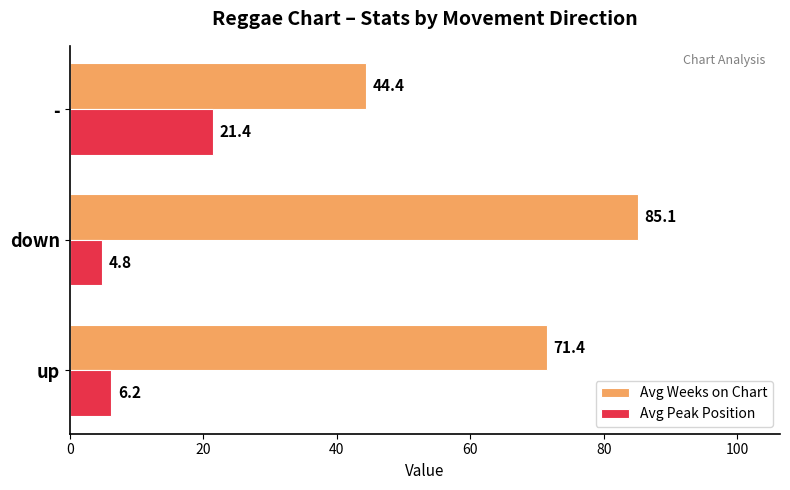

At which category is the sum across all series the highest?

down